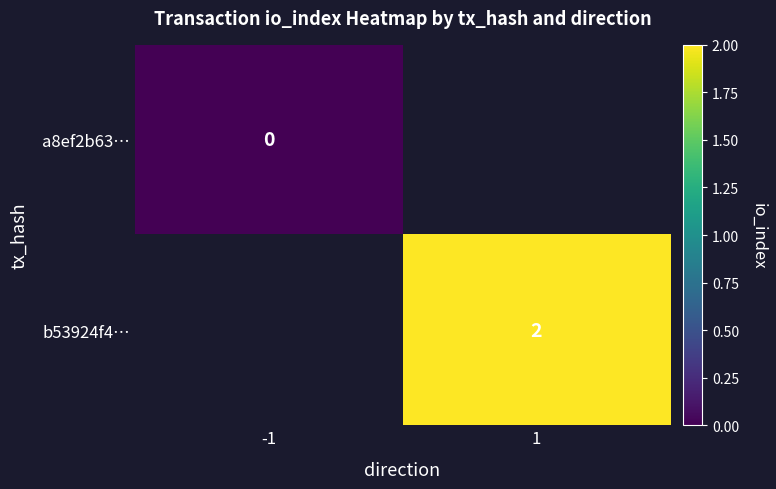

Which series has the largest range (max minus min)?

a8ef2b63…